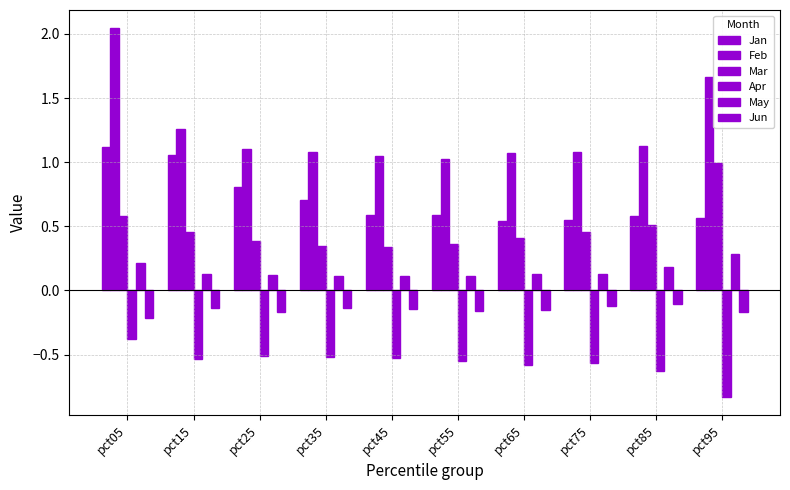

What is the value of the Apr bar at the 1st from the left?

-0.4